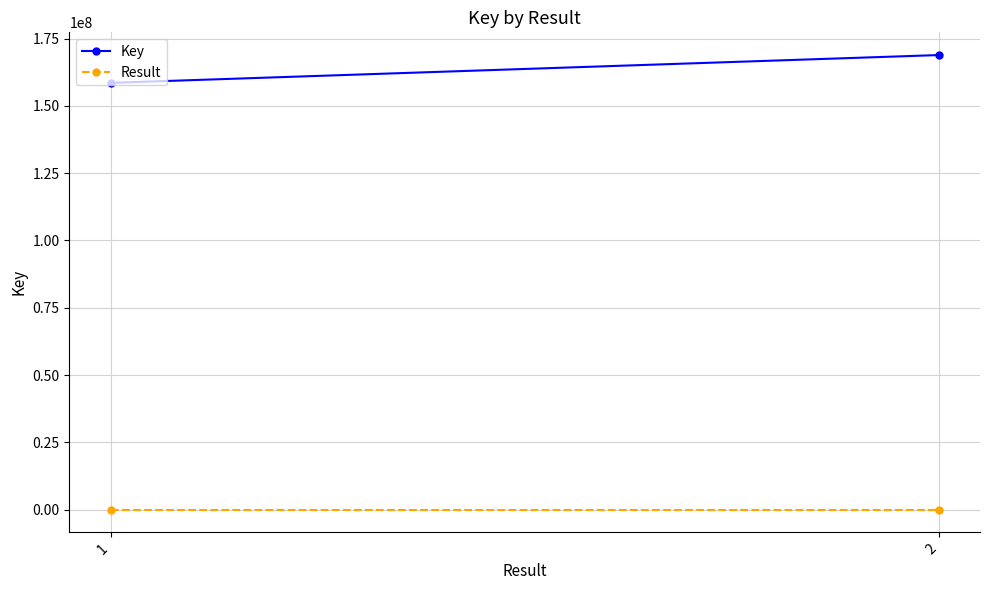

At which category is the sum across all series the highest?

2